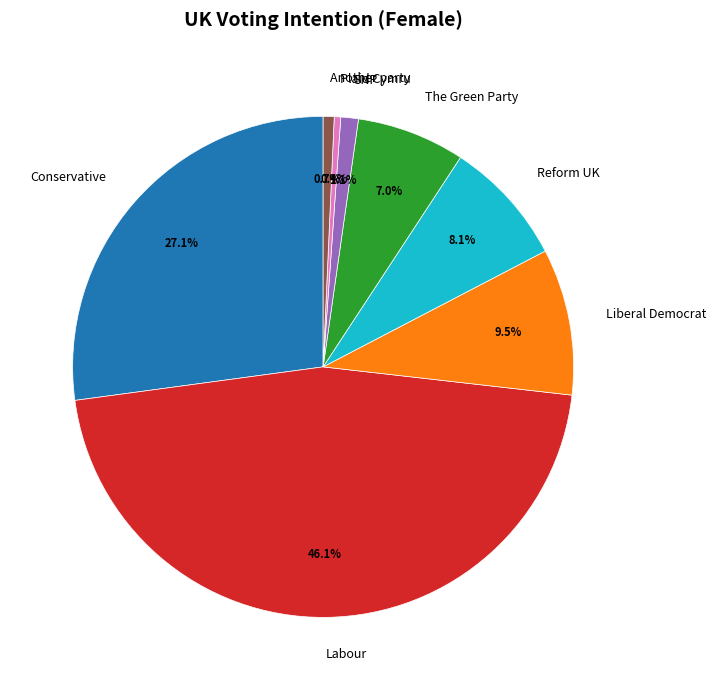

Count the number of slices in the pie.

8